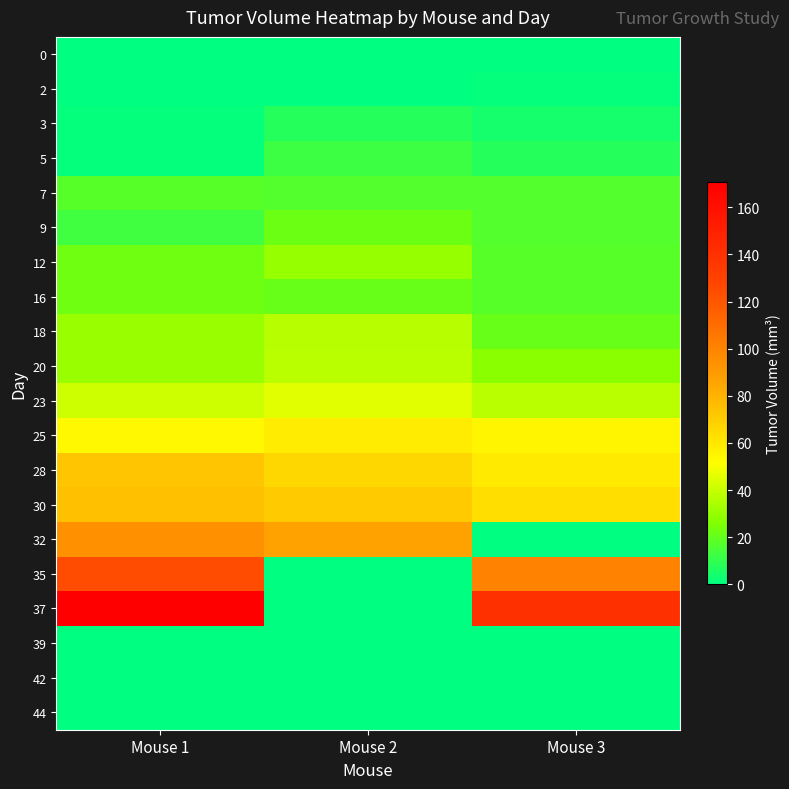

At how many categories does at least one series exceed 120?

2